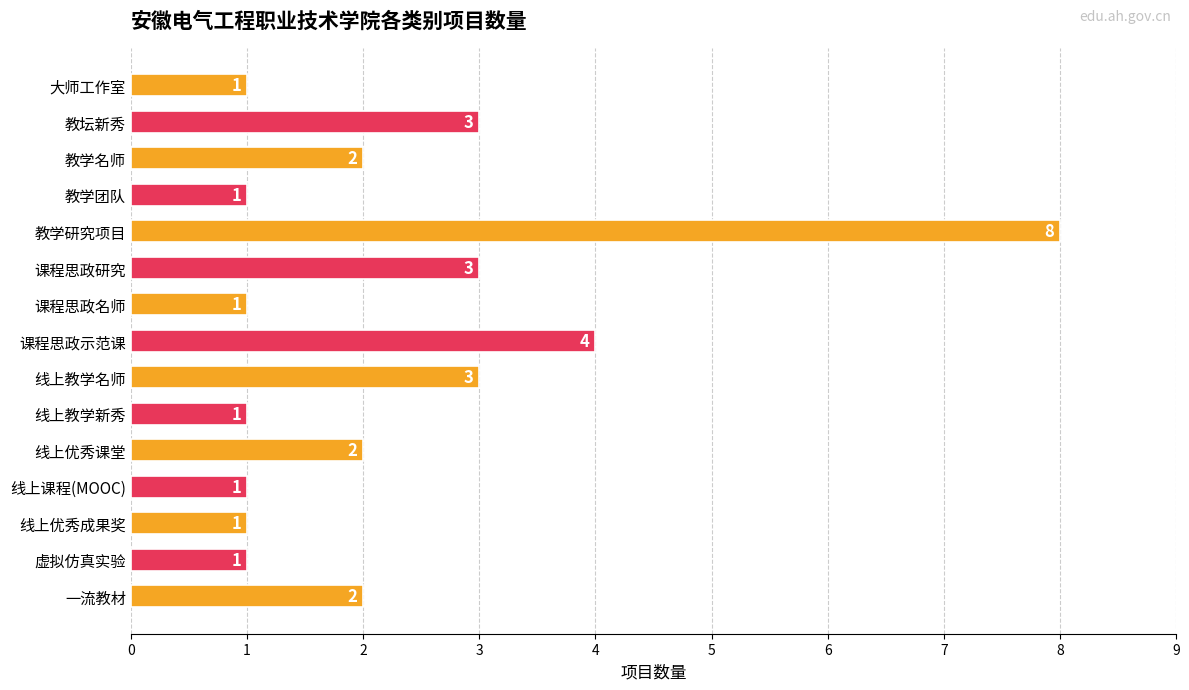

What is the label of the 10th bar from the top?

线上教学新秀